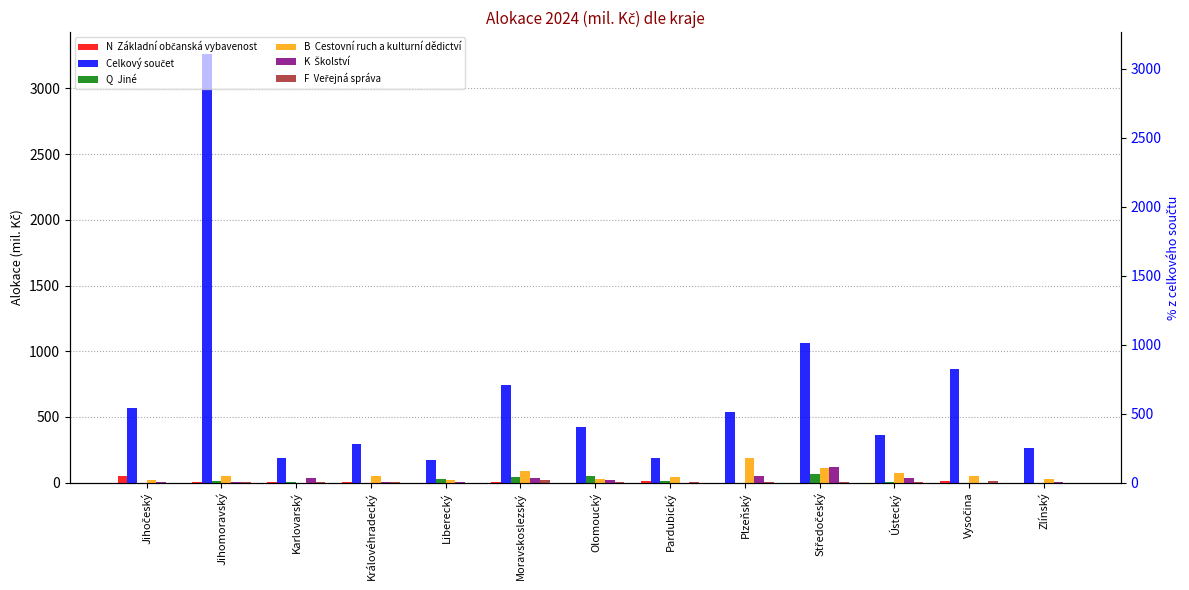

The B  Cestovní ruch a kulturní dědictví series shows 110.4 at Ústecký. True or false?

False